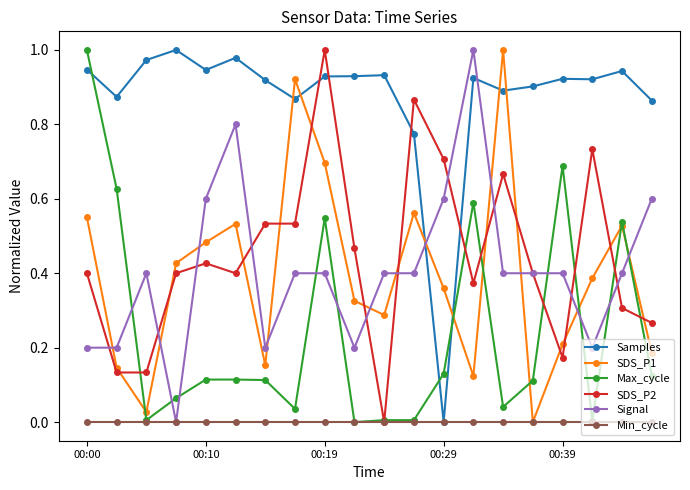

What are all the series names shown in the legend?

Samples, SDS_P1, Max_cycle, SDS_P2, Signal, Min_cycle